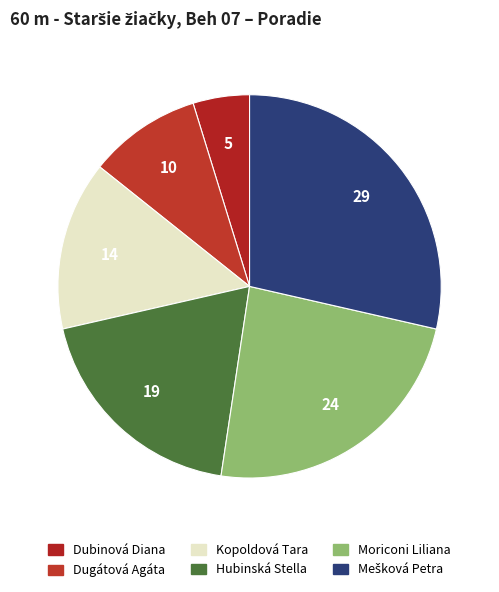

How many slices are in this pie chart?

6